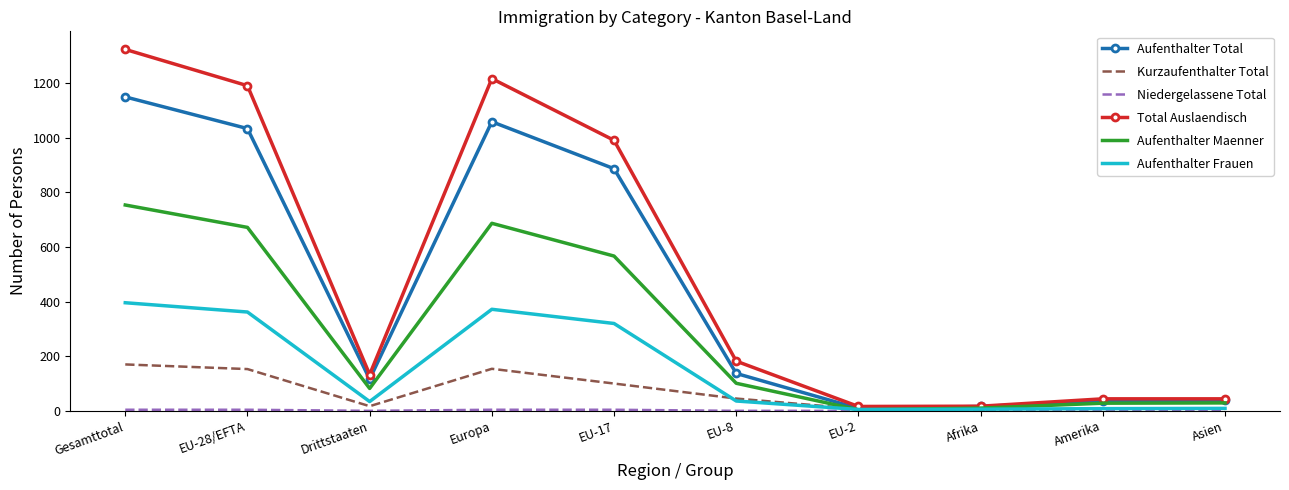

Which series has the widest spread of values?

Total Auslaendisch